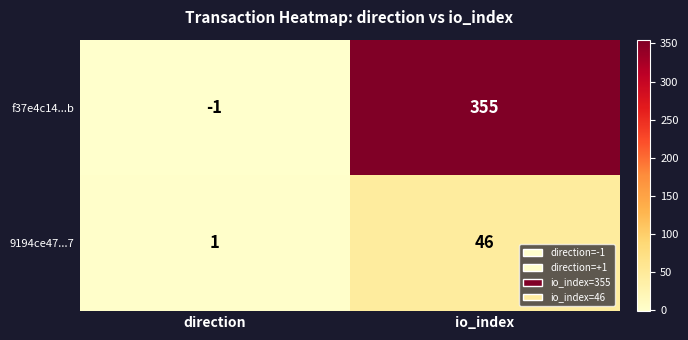

At direction, list the series in order from largest to smallest.

9194ce47...7, f37e4c14...b